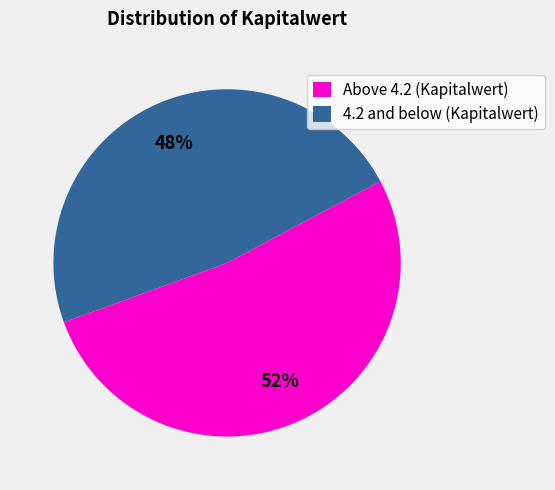

Rank the categories by value from lowest to highest.

4.2 and below (Kapitalwert), Above 4.2 (Kapitalwert)